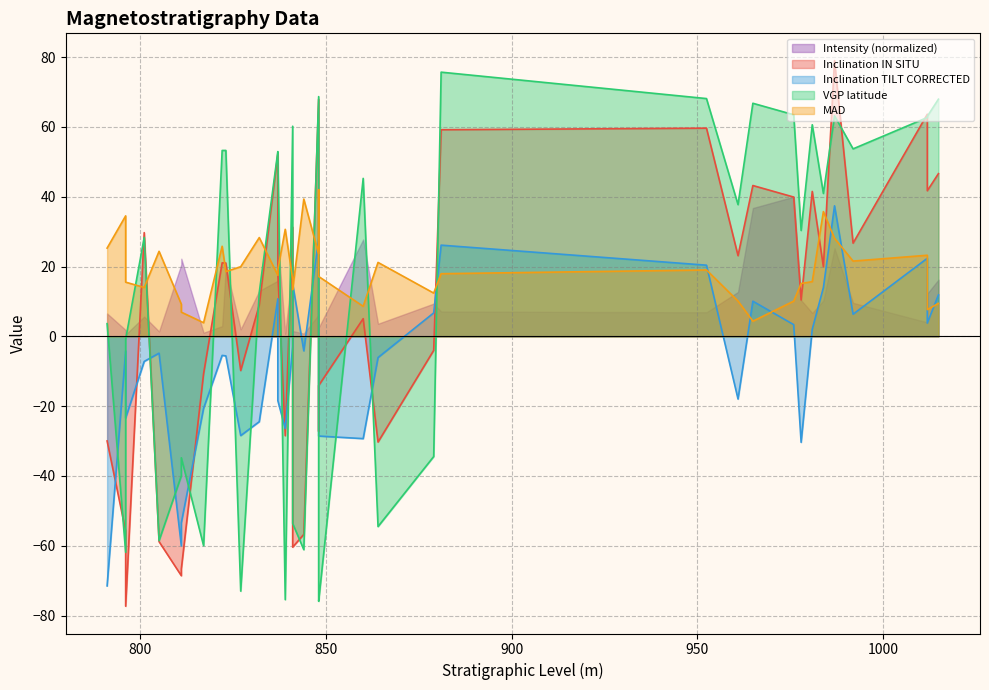

Between which two adjacent categories do Inclination IN SITU and VGP latitude first intersect?

791 and 796